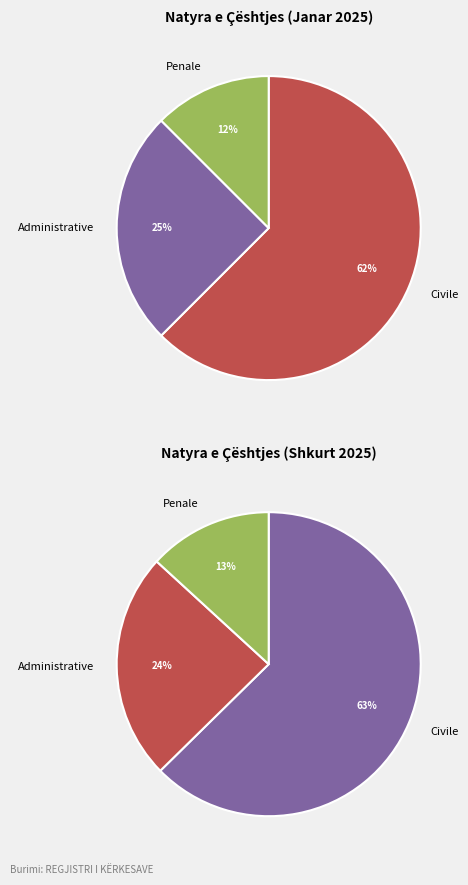

Which has a higher value, Penale or Administrative?

Administrative